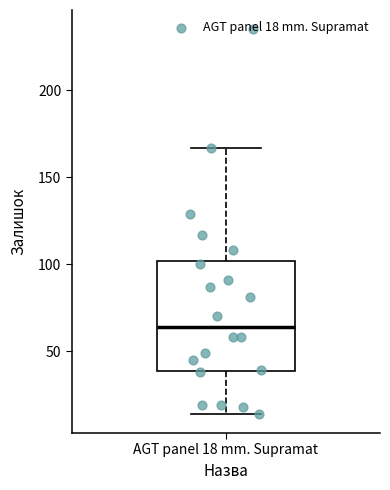

Transcribe this box plot: give where the median line is, the range the box spans, and where the two whiskers end, as read against the y-axis. The values are not printed on the chart, so give them approximately, as read against the axis.

median 65, box 40 to 100, whiskers 15 to 165